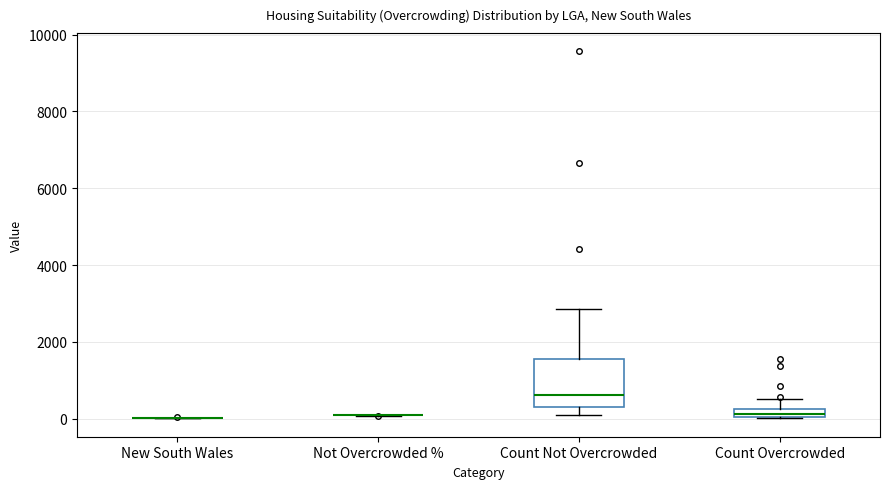

Comparing the boxes themselves (not the whiskers), which one is the tallest?

Count Not Overcrowded